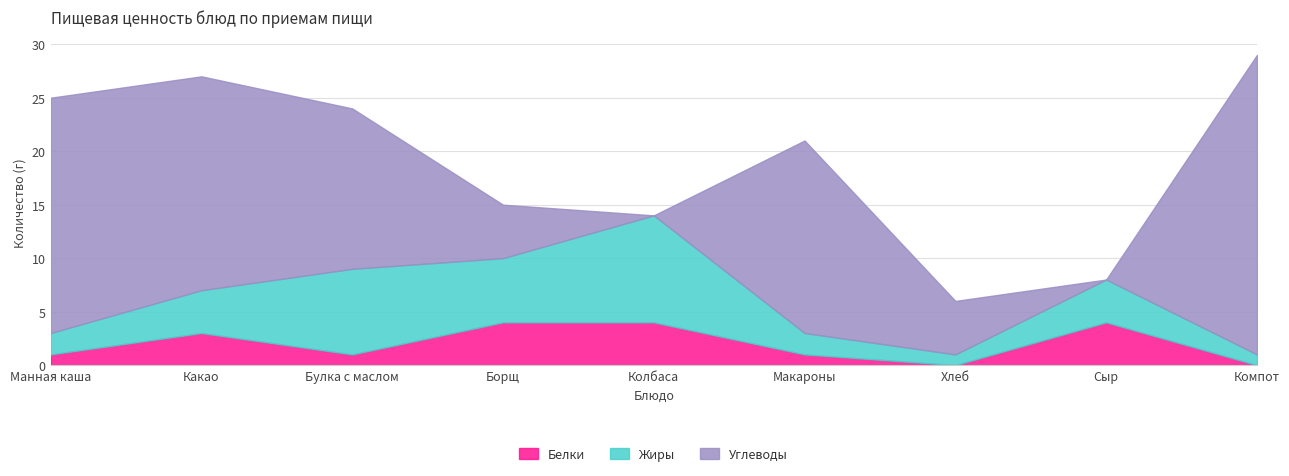

Count the Белки values in the range 1 to 4.

7